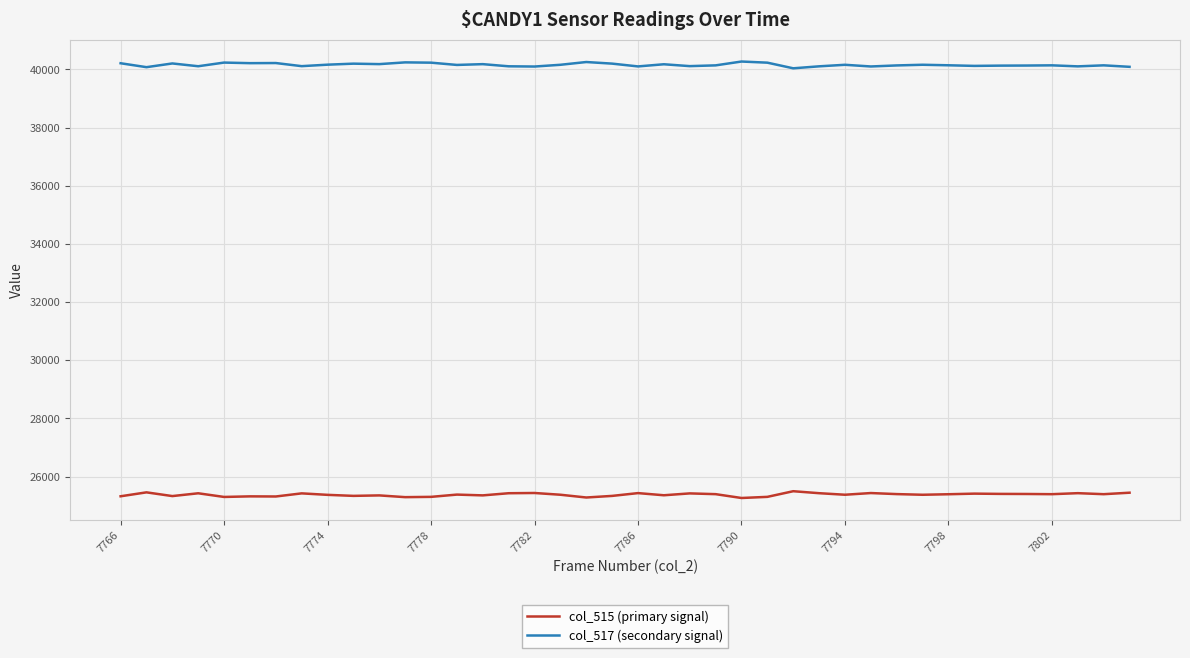

What is the minimum value shown in the chart?

25265